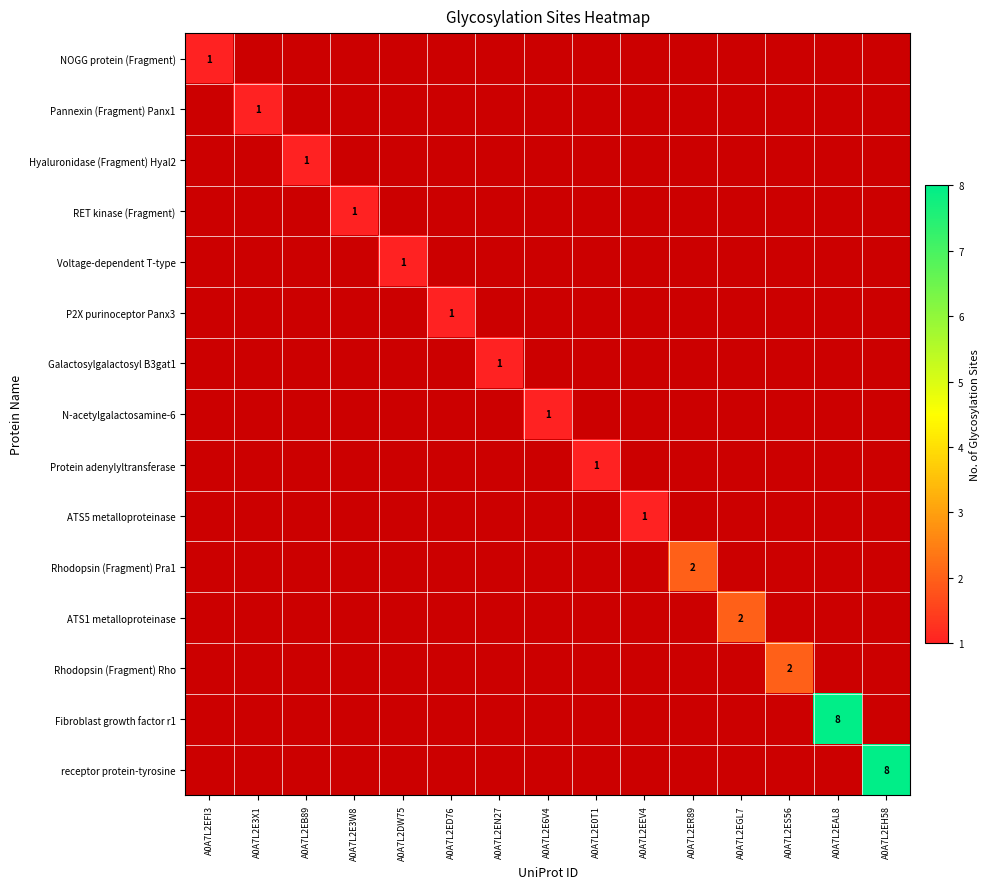

Which category has the highest value across all series?

A0A7L2EAL8